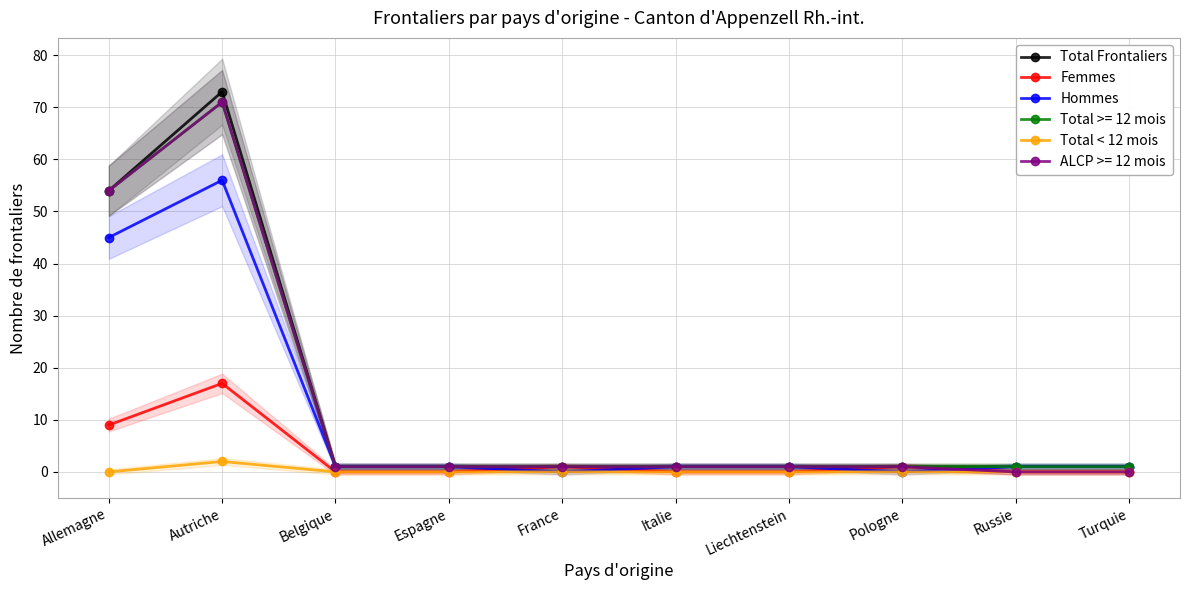

Is the value of Hommes at Pologne greater than the value of Total < 12 mois at Allemagne?

No